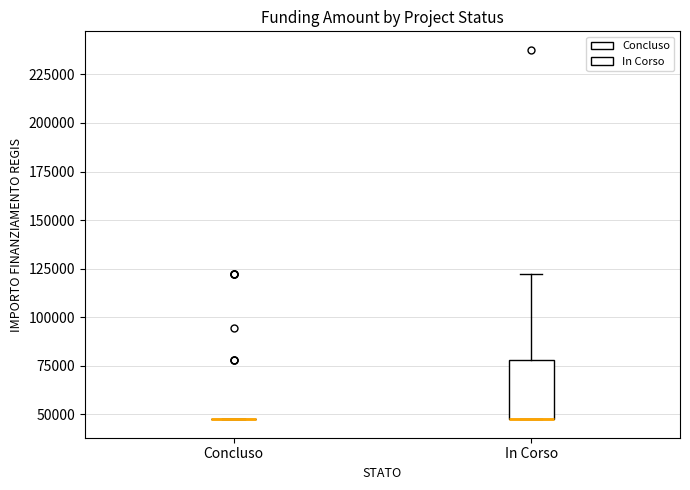

Where does the upper whisker of the box for In Corso end on the y-axis? The values are not printed on the chart, so give them approximately, as read against the axis.

120000